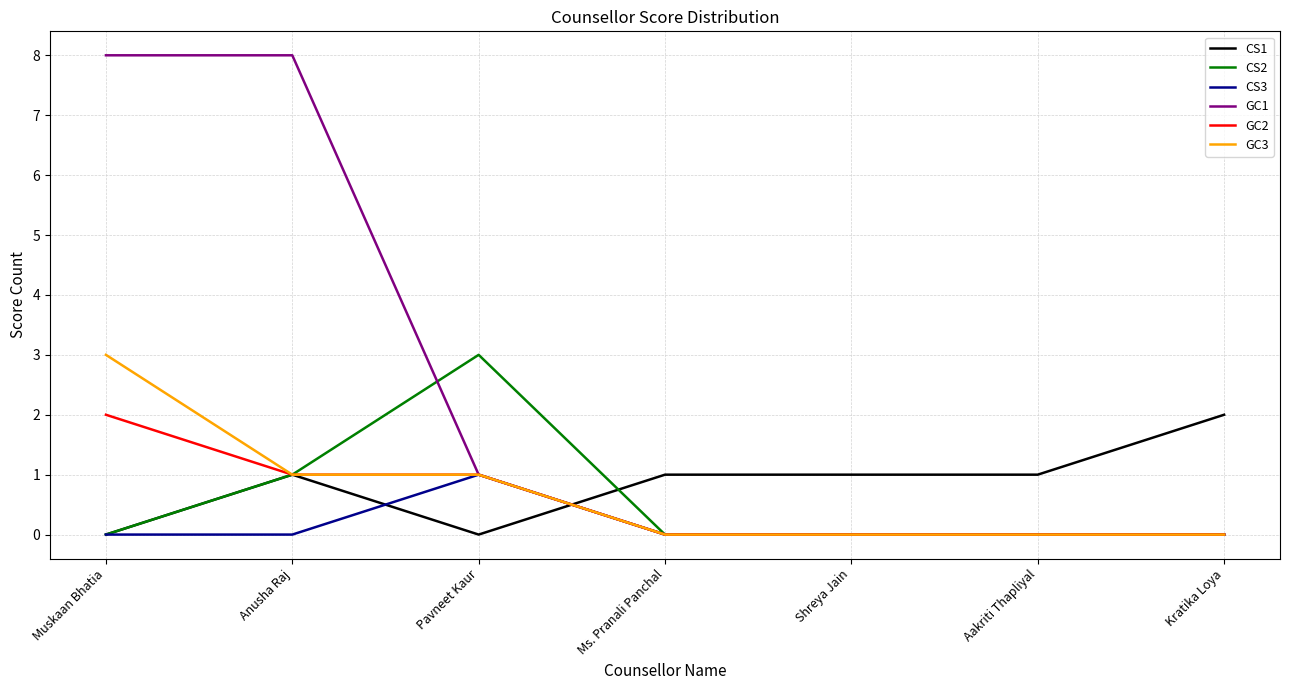

Reading left to right, list all the values displayed in this chart.

CS1: Muskaan Bhatia=0	Anusha Raj=1	Pavneet Kaur=0	Ms. Pranali Panchal=1	Shreya Jain=1	Aakriti Thapliyal=1	Kratika Loya=2
CS2: Muskaan Bhatia=0	Anusha Raj=1	Pavneet Kaur=3	Ms. Pranali Panchal=0	Shreya Jain=0	Aakriti Thapliyal=0	Kratika Loya=0
CS3: Muskaan Bhatia=0	Anusha Raj=0	Pavneet Kaur=1	Ms. Pranali Panchal=0	Shreya Jain=0	Aakriti Thapliyal=0	Kratika Loya=0
GC1: Muskaan Bhatia=8	Anusha Raj=8	Pavneet Kaur=1	Ms. Pranali Panchal=0	Shreya Jain=0	Aakriti Thapliyal=0	Kratika Loya=0
GC2: Muskaan Bhatia=2	Anusha Raj=1	Pavneet Kaur=1	Ms. Pranali Panchal=0	Shreya Jain=0	Aakriti Thapliyal=0	Kratika Loya=0
GC3: Muskaan Bhatia=3	Anusha Raj=1	Pavneet Kaur=1	Ms. Pranali Panchal=0	Shreya Jain=0	Aakriti Thapliyal=0	Kratika Loya=0